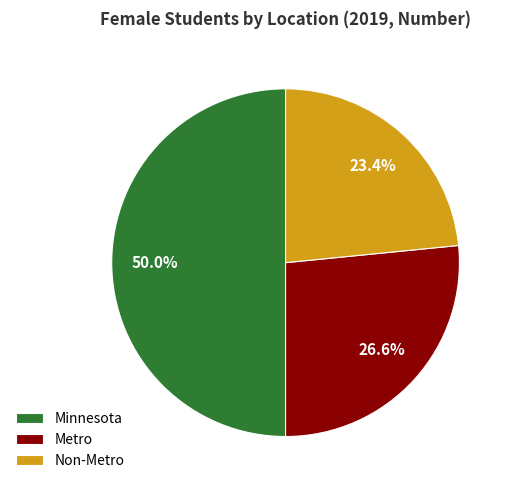

To the nearest percent, what portion does Metro represent?

27%